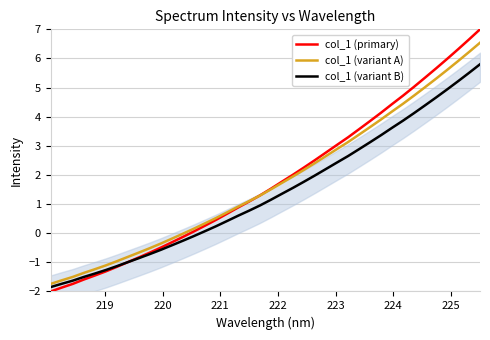

What is the lowest value of the col_1 (variant B) series?

-1.8